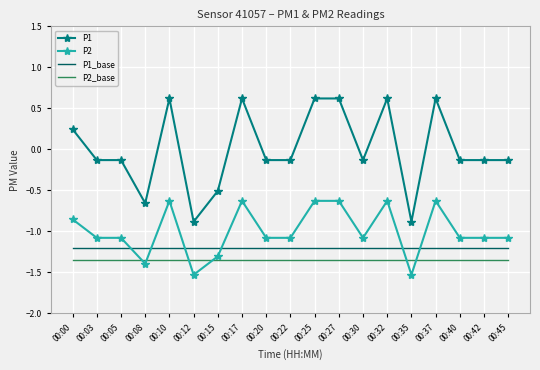

Rank the series by their maximum value, from lowest to highest.

P2_base, P1_base, P2, P1